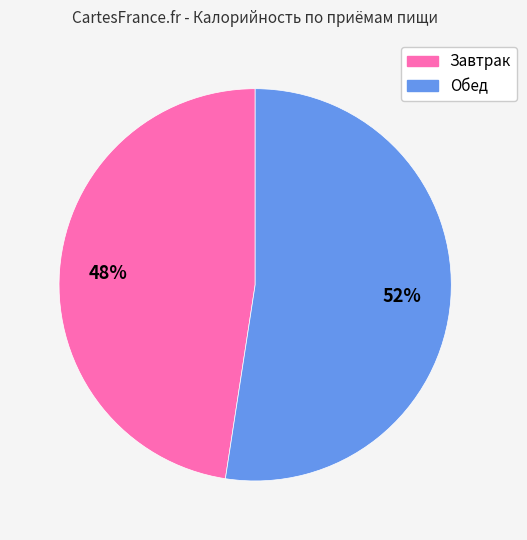

Combined, do Завтрак and Обед account for over 50%?

Yes